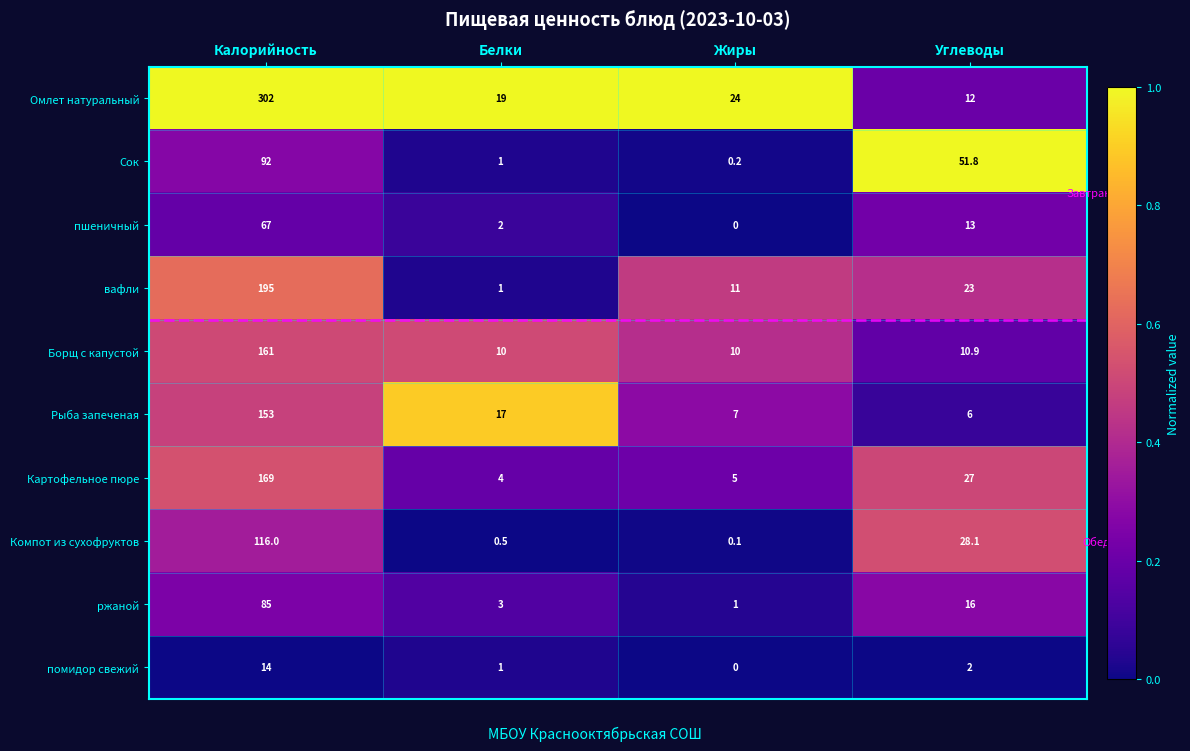

The value of Рыба запеченая at Жиры is 7.0. True or false?

True